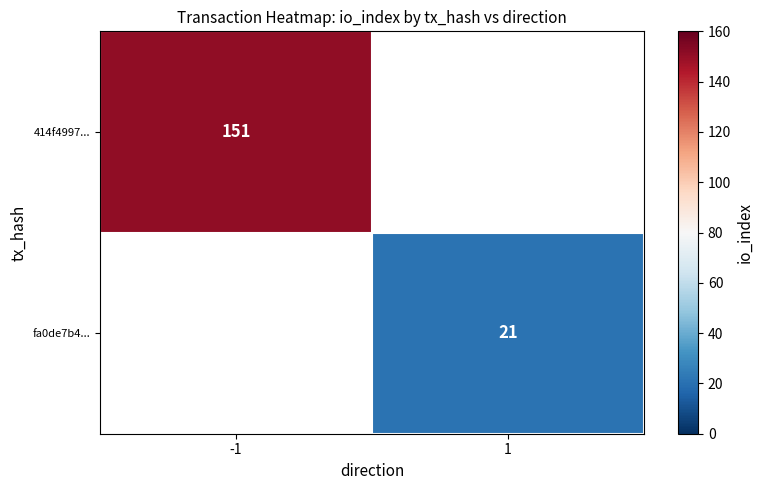

Count the number of data series in this chart.

2